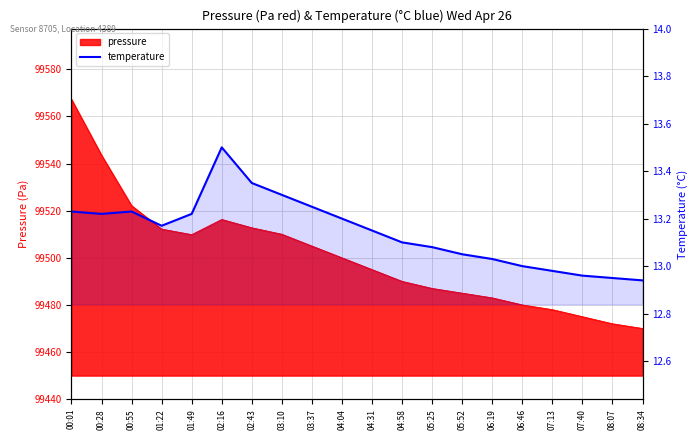

Where is the first local maximum?

00:55